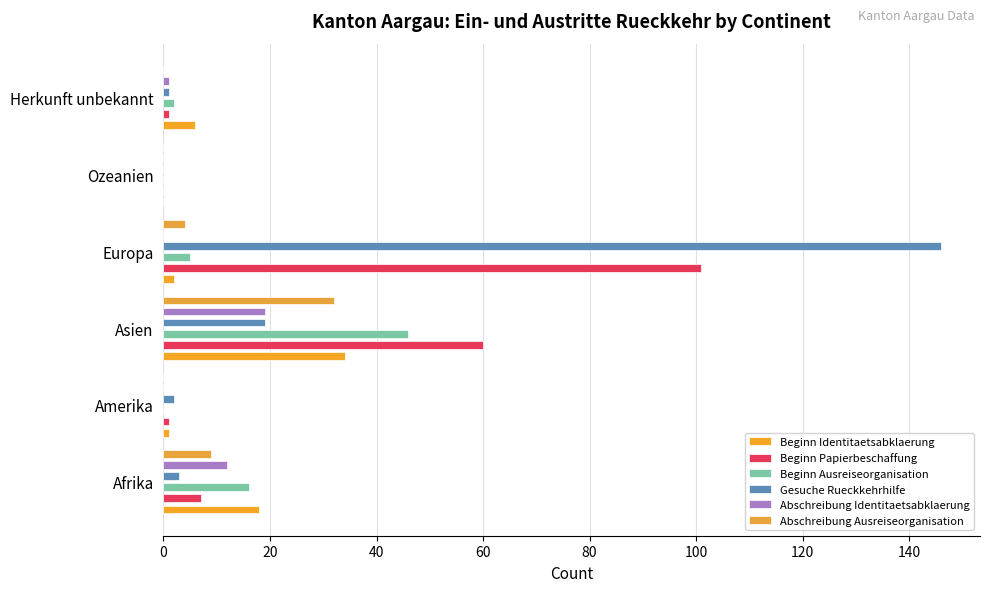

What is the greatest value displayed?

146